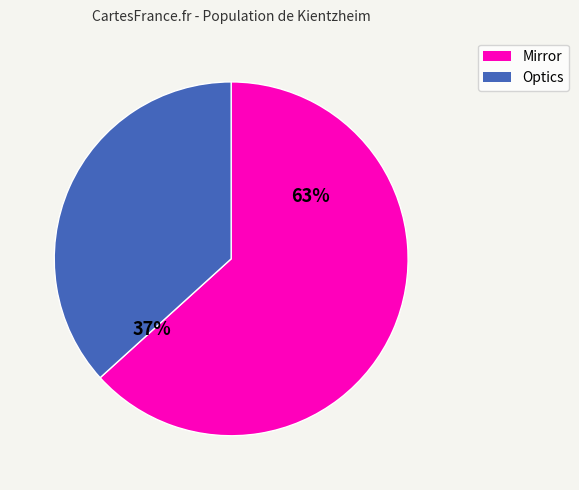

Is there any slice that represents more than half of the pie?

Yes